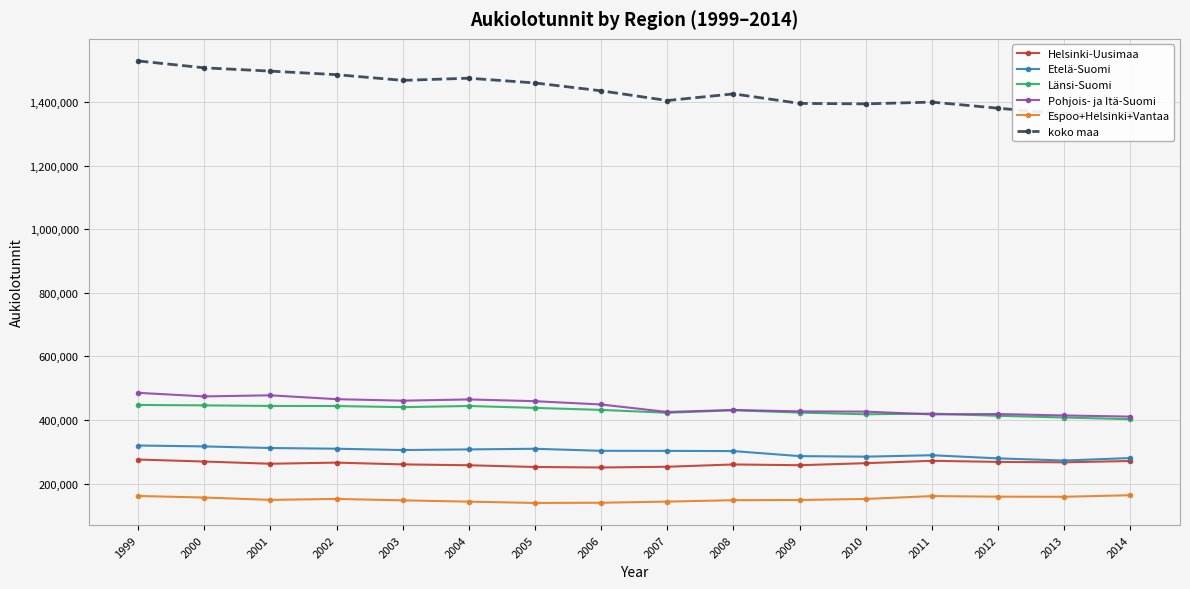

True or false: Espoo+Helsinki+Vantaa and Pohjois- ja Itä-Suomi intersect in this chart.

False